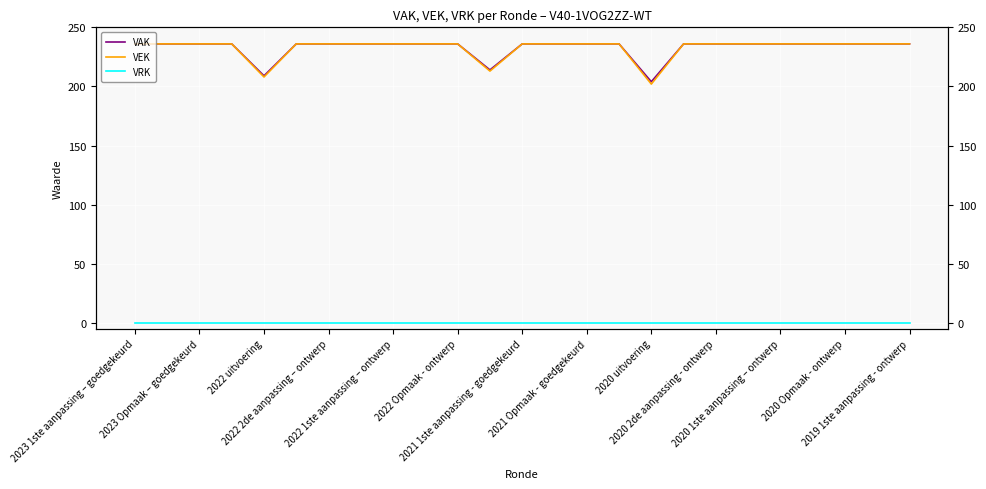

At how many categories does at least one series exceed 6?

25